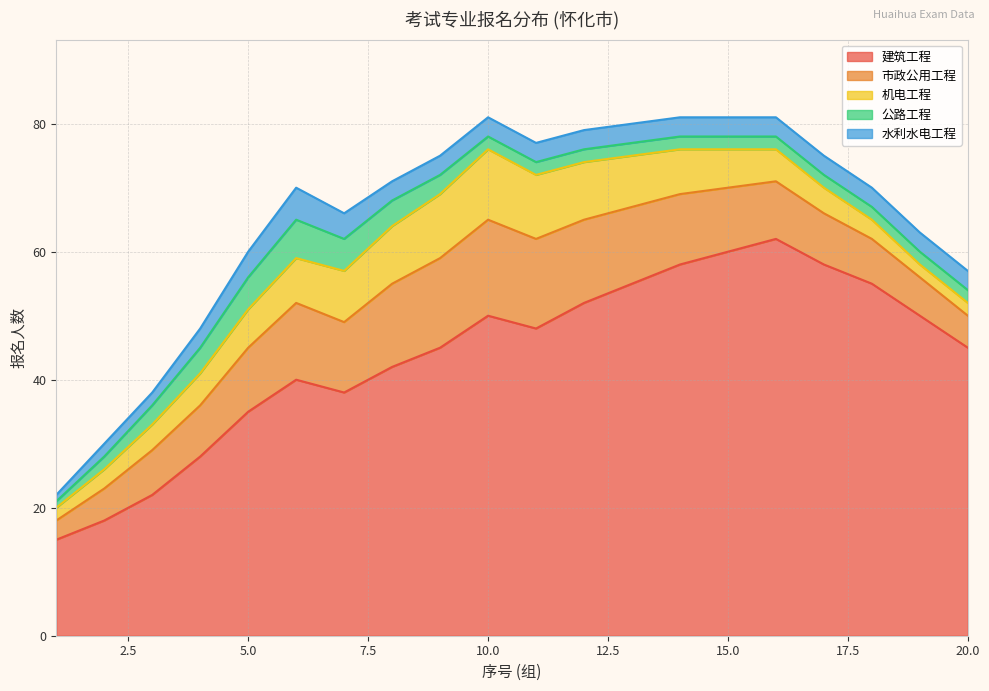

Rank the series by their maximum value, from highest to lowest.

建筑工程, 市政公用工程, 机电工程, 公路工程, 水利水电工程